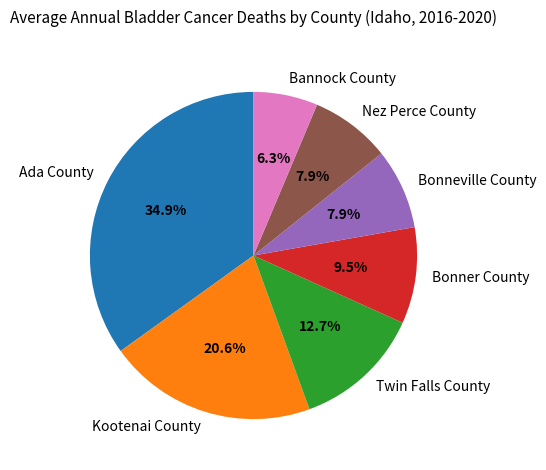

How many slices are in this pie chart?

7